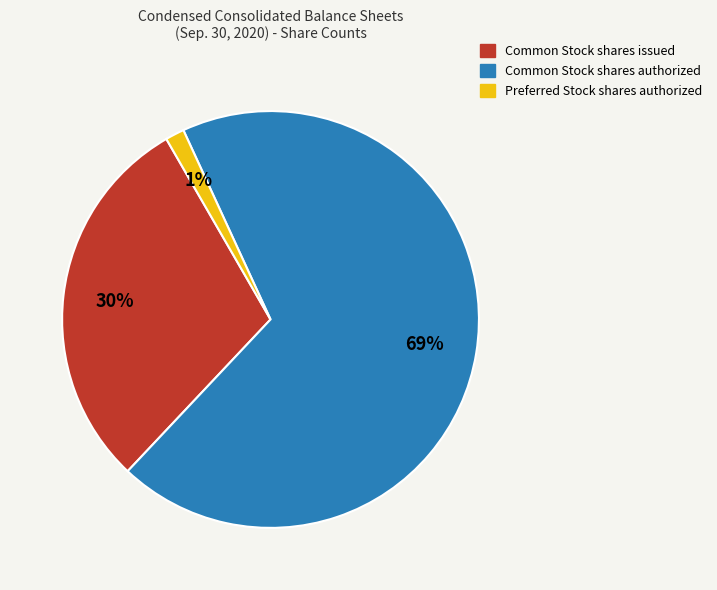

How many segments does this pie chart have?

3